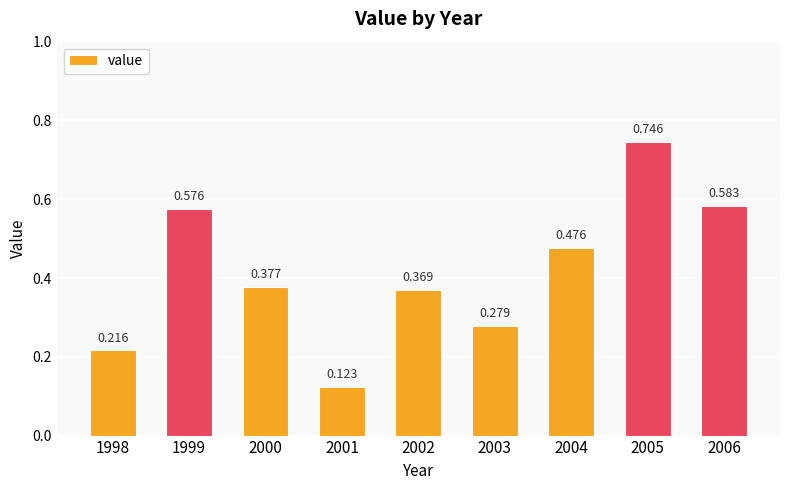

Reading right to left, extract all data points from this chart.

2006=0.6	2005=0.7	2004=0.5	2003=0.3	2002=0.4	2001=0.1	2000=0.4	1999=0.6	1998=0.2